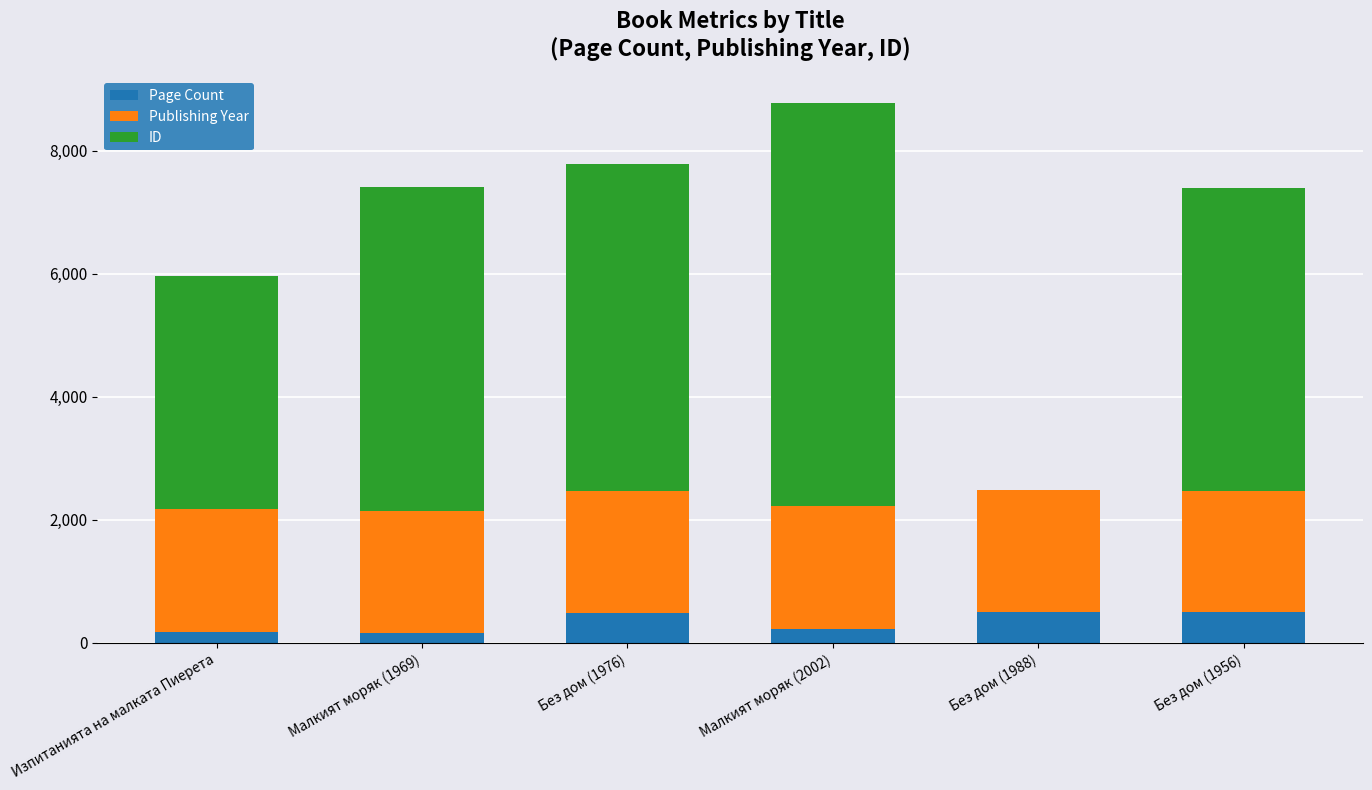

At which category is the sum across all series the highest?

Малкият моряк (2002)